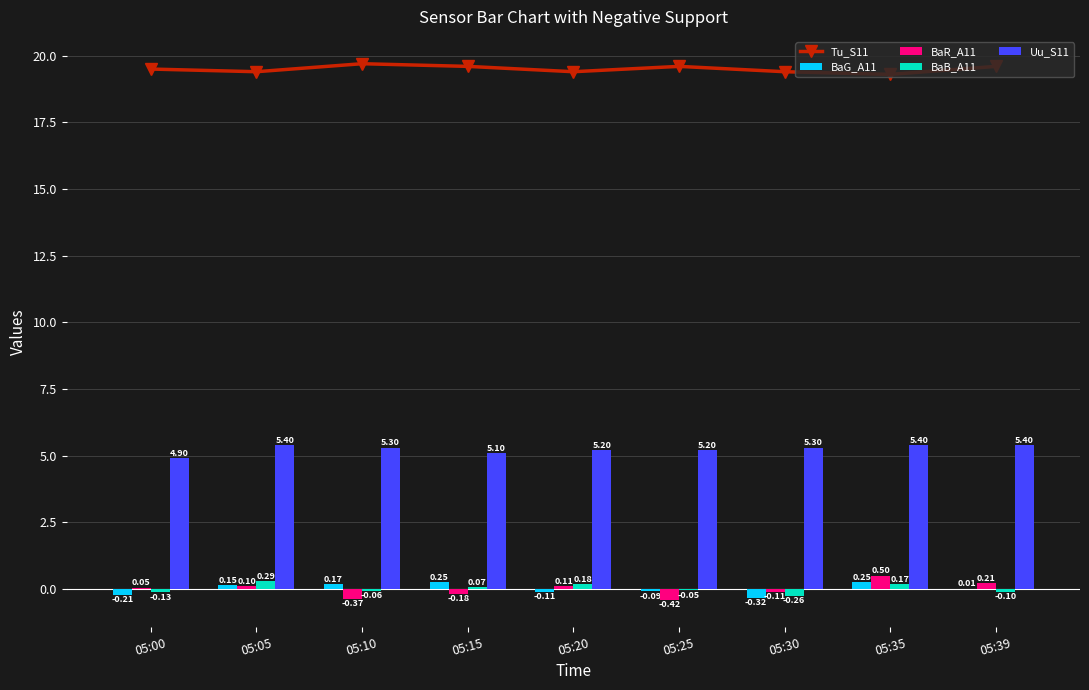

What is the difference between the maximum and minimum values in the BaB_A11 series?

0.6